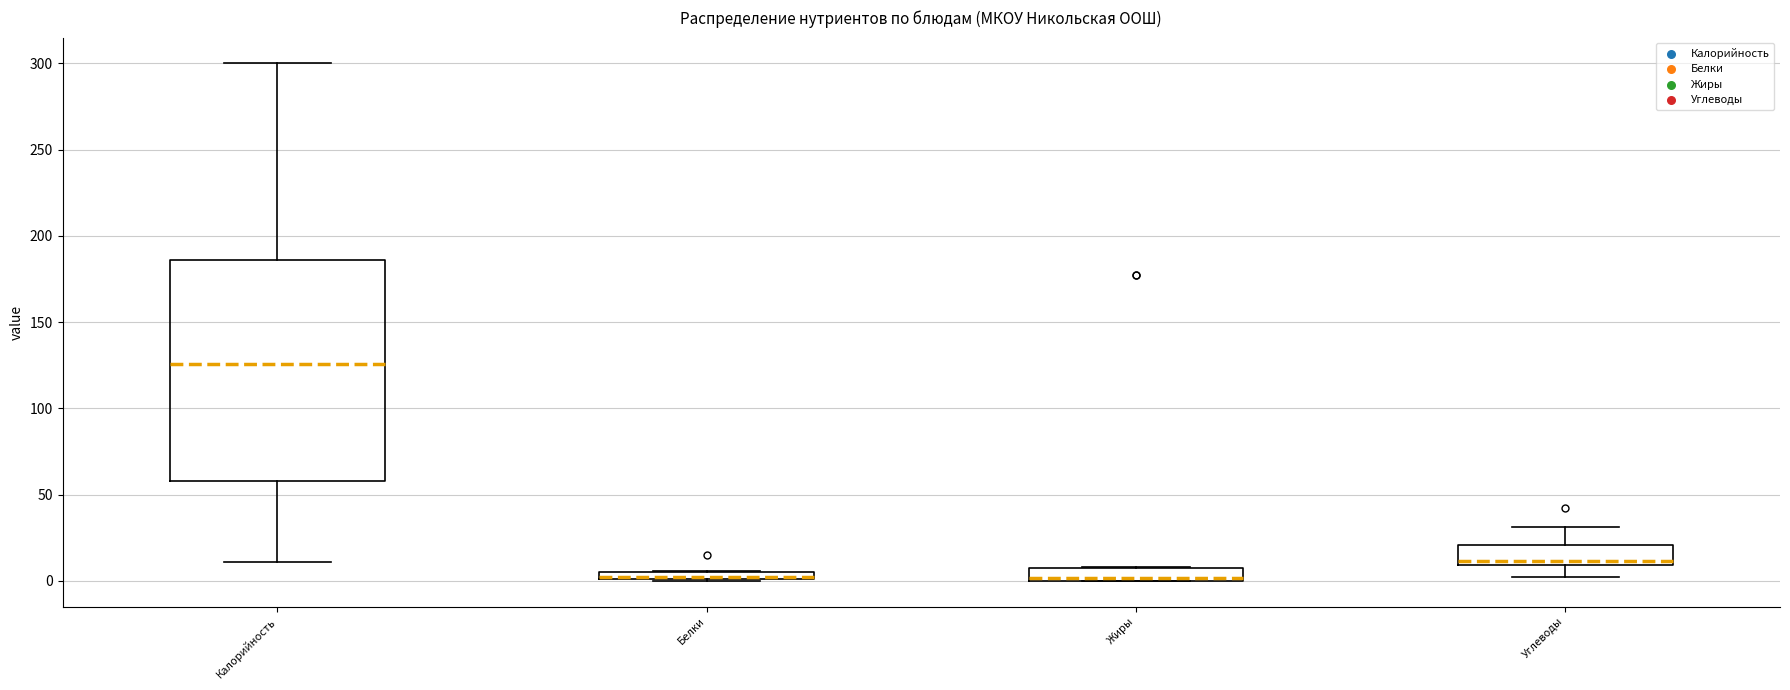

Where is the upper edge of the box for Жиры on the y-axis? The values are not printed on the chart, so give them approximately, as read against the axis.

10